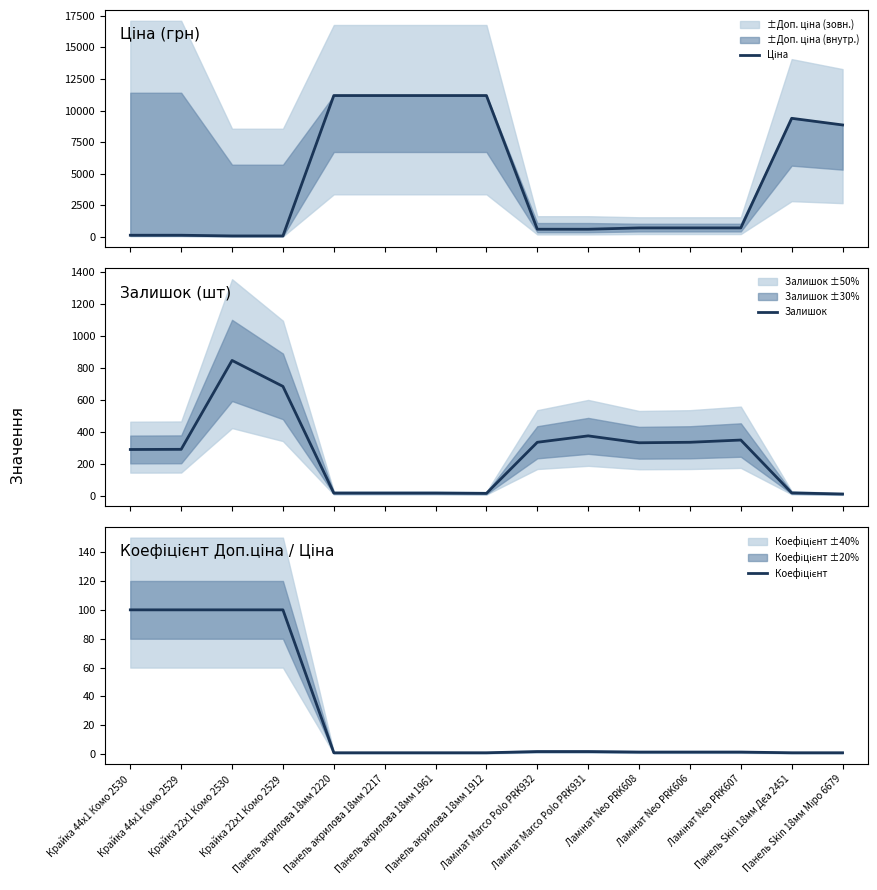

True or false: Ціна and Залишок cross at least once.

True